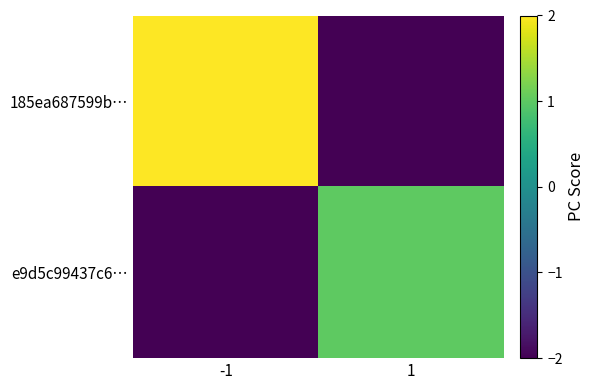

Count the number of categories in the chart.

2